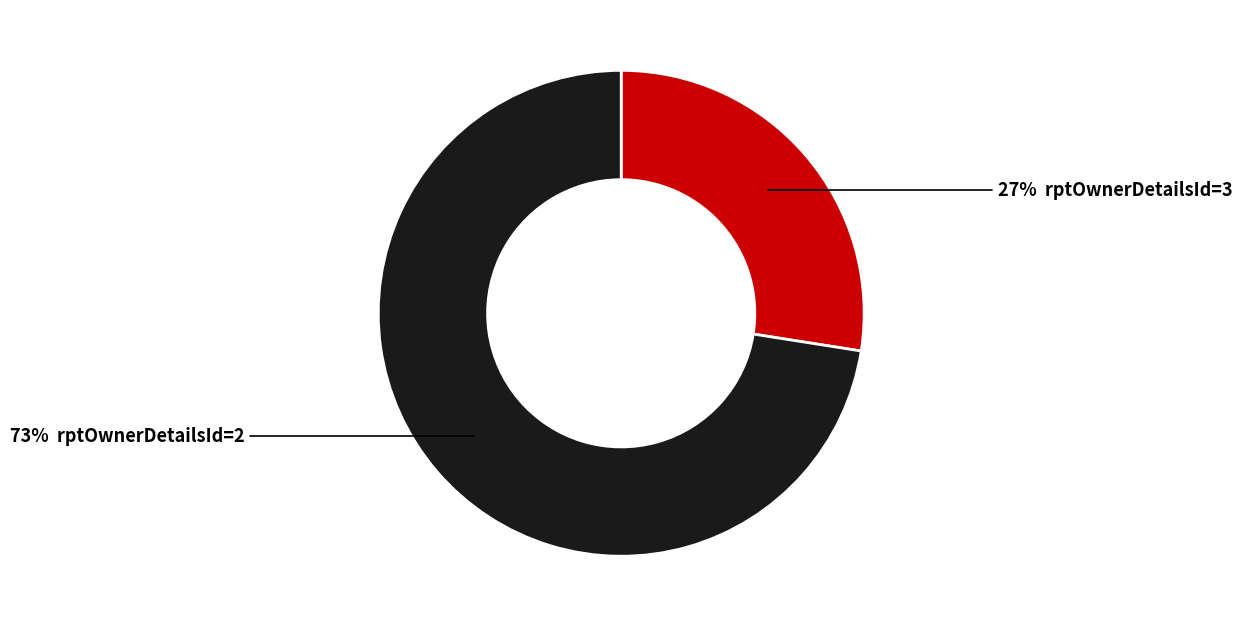

Does any single category account for the majority?

Yes